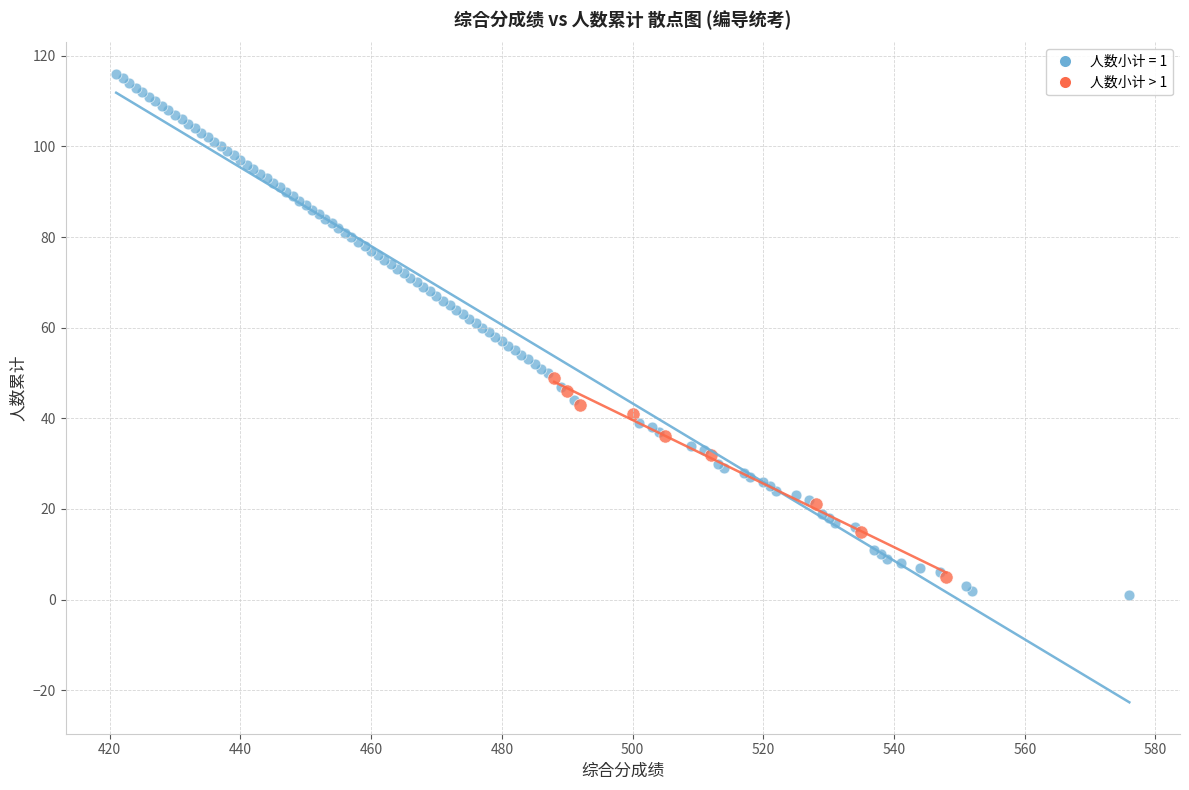

Which series contains the highest Y value?

人数小计 = 1